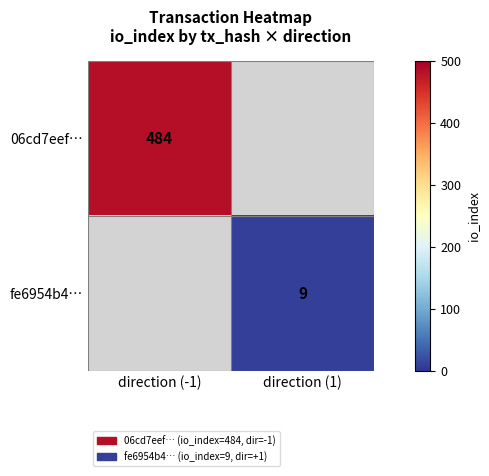

Count the number of categories in the chart.

2